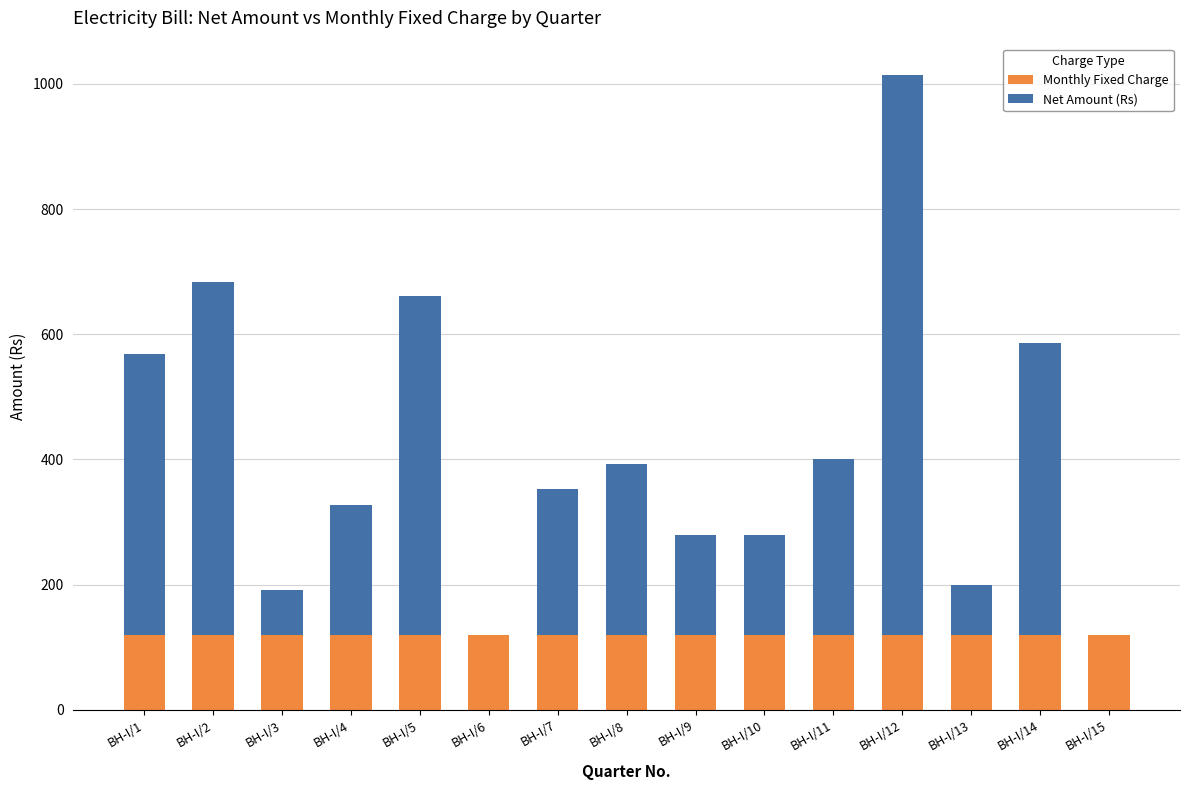

Reading right to left, what are the values for Monthly Fixed Charge?

BH-I/15=120.0	BH-I/14=120.0	BH-I/13=120.0	BH-I/12=120.0	BH-I/11=120.0	BH-I/10=120.0	BH-I/9=120.0	BH-I/8=120.0	BH-I/7=120.0	BH-I/6=120.0	BH-I/5=120.0	BH-I/4=120.0	BH-I/3=120.0	BH-I/2=120.0	BH-I/1=120.0